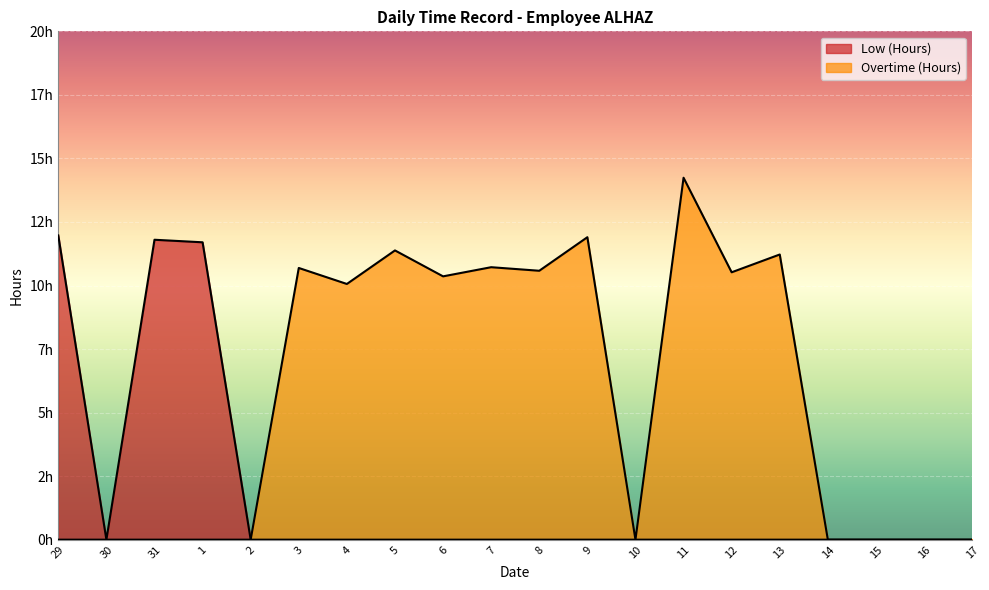

Which category has the highest value in the Low (Hours) series?

29